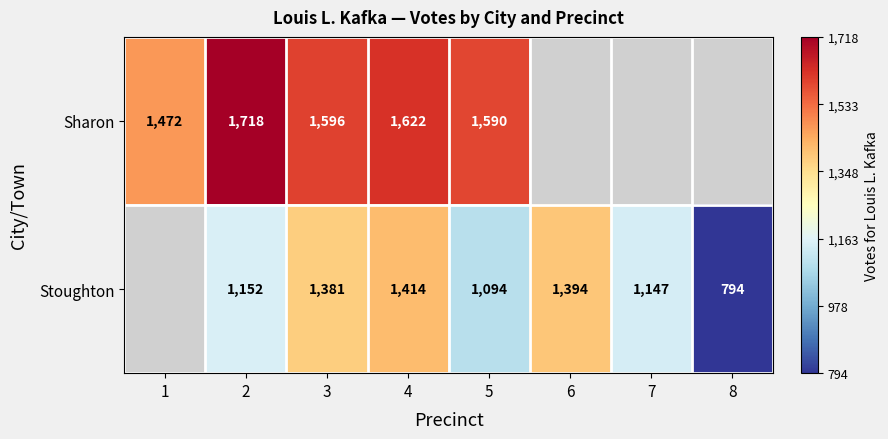

Is the value of Sharon at 1 greater than the value of Stoughton at 6?

Yes